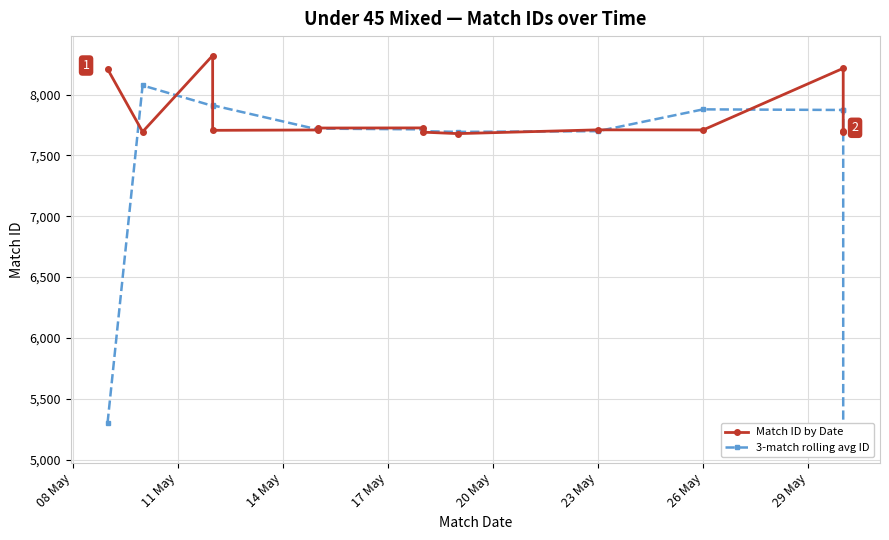

At which label does 3-match rolling avg ID first exceed 7719?

11 May